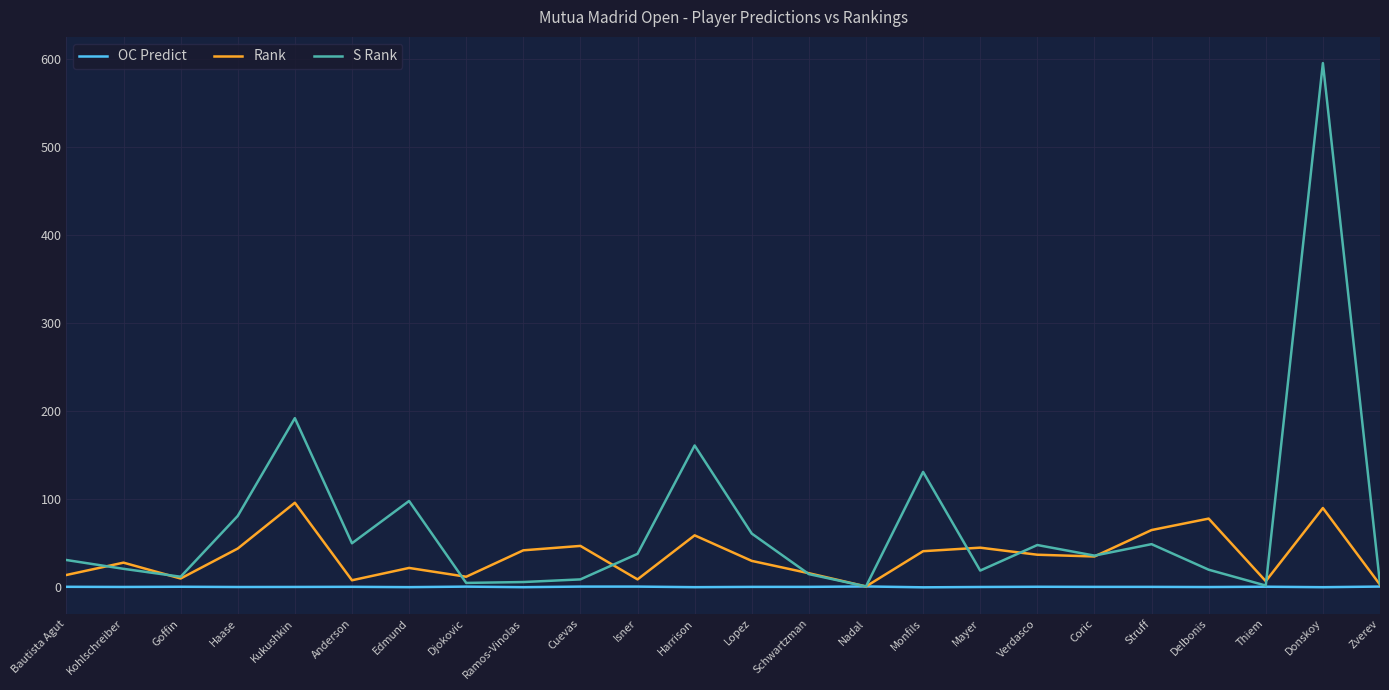

What is the average value of the Rank series?

35.0